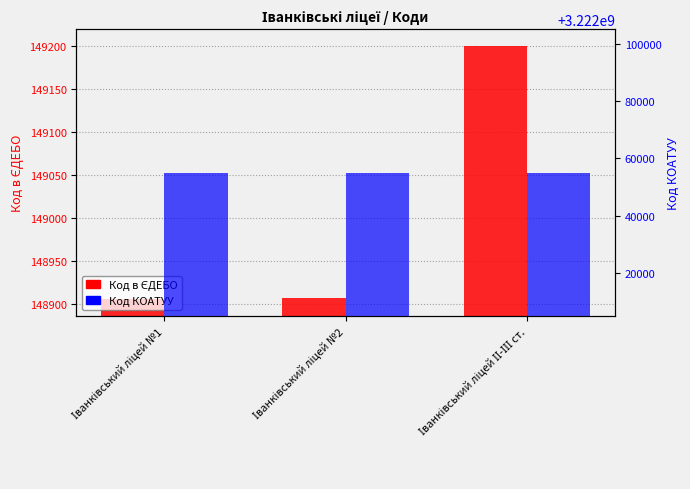

How many bars are there in total?

6